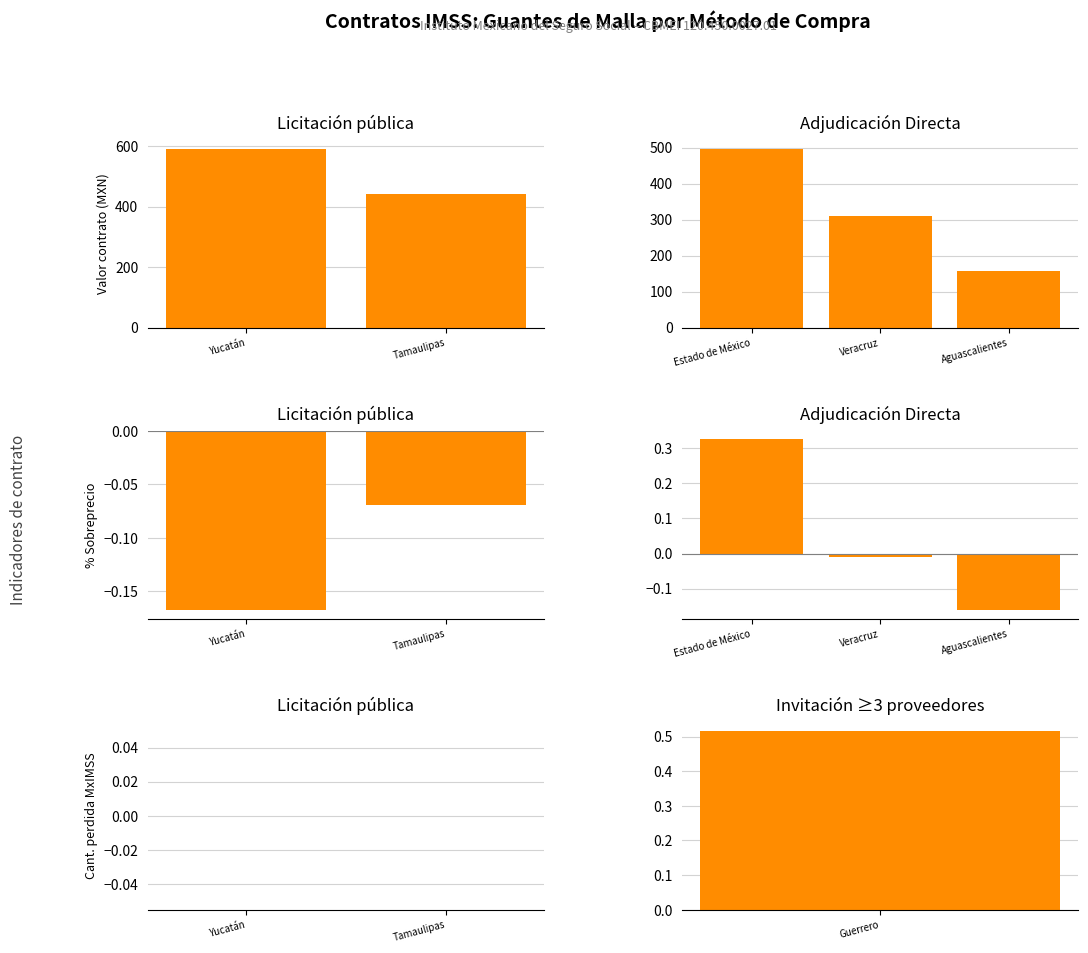

The value of Valor del contrato at Licitación pública is 867.6. True or false?

False